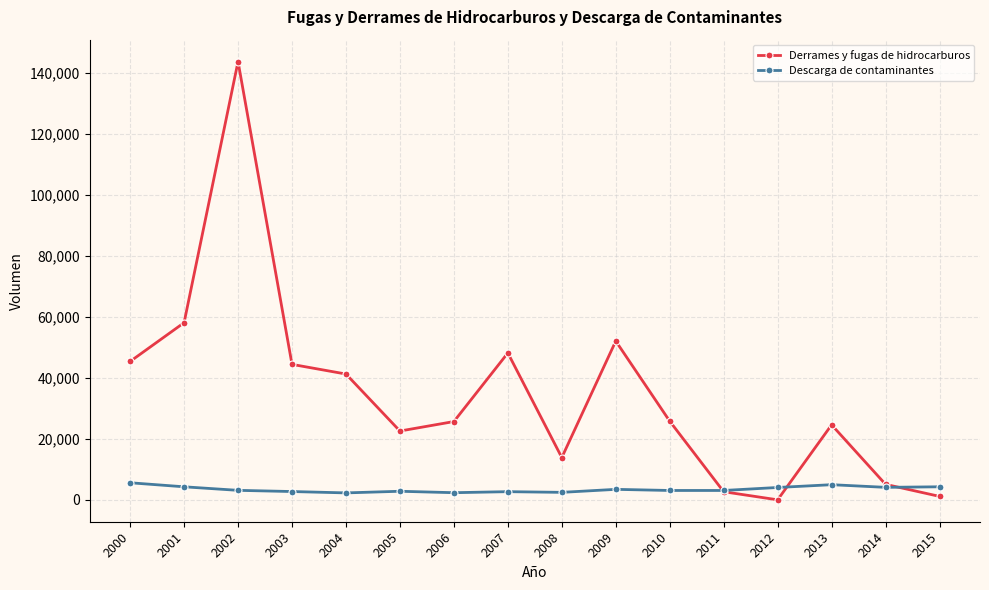

Does the chart have visible grid lines?

Yes